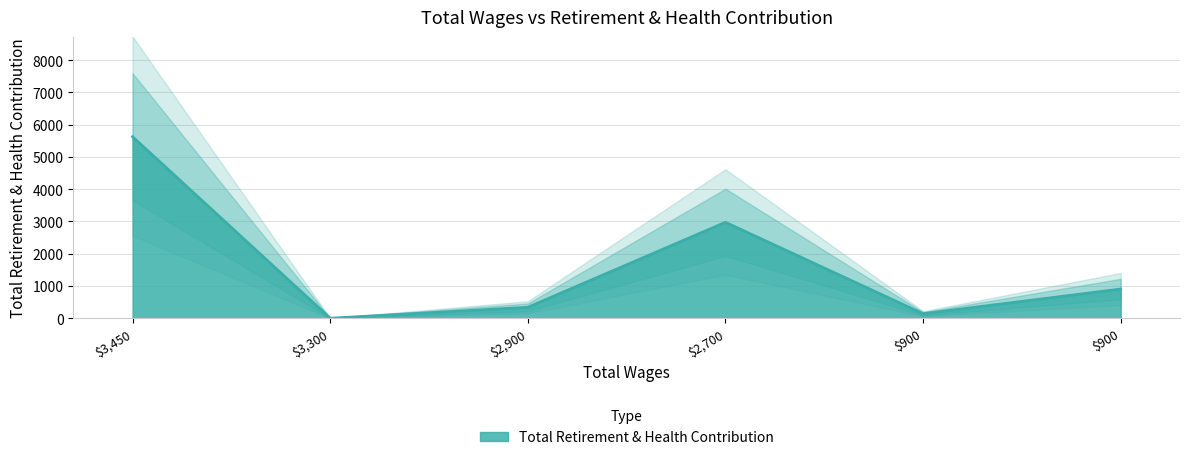

True or false: there are more than 2 points higher than both neighbors.

False